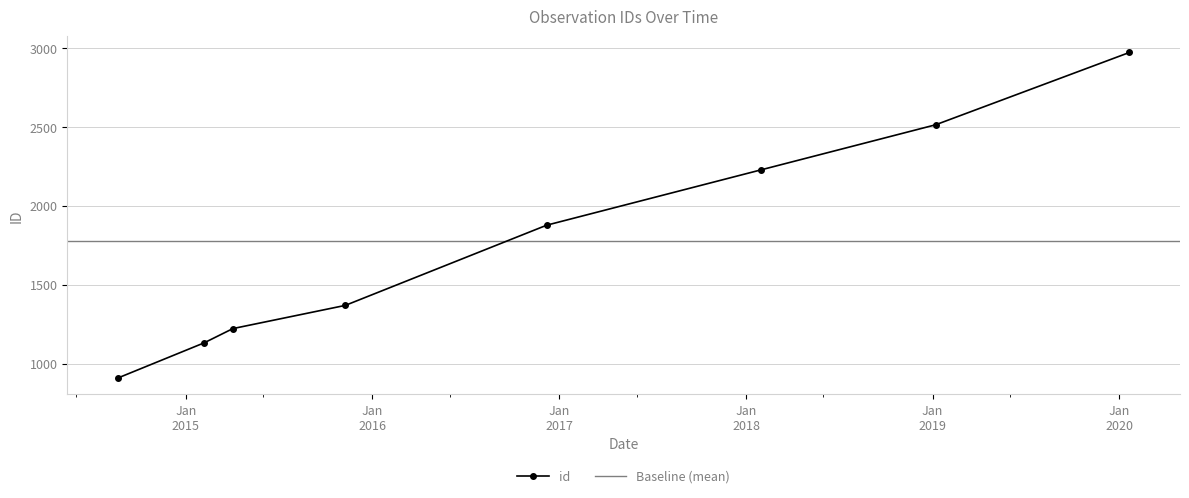

How many series are shown in this chart?

1